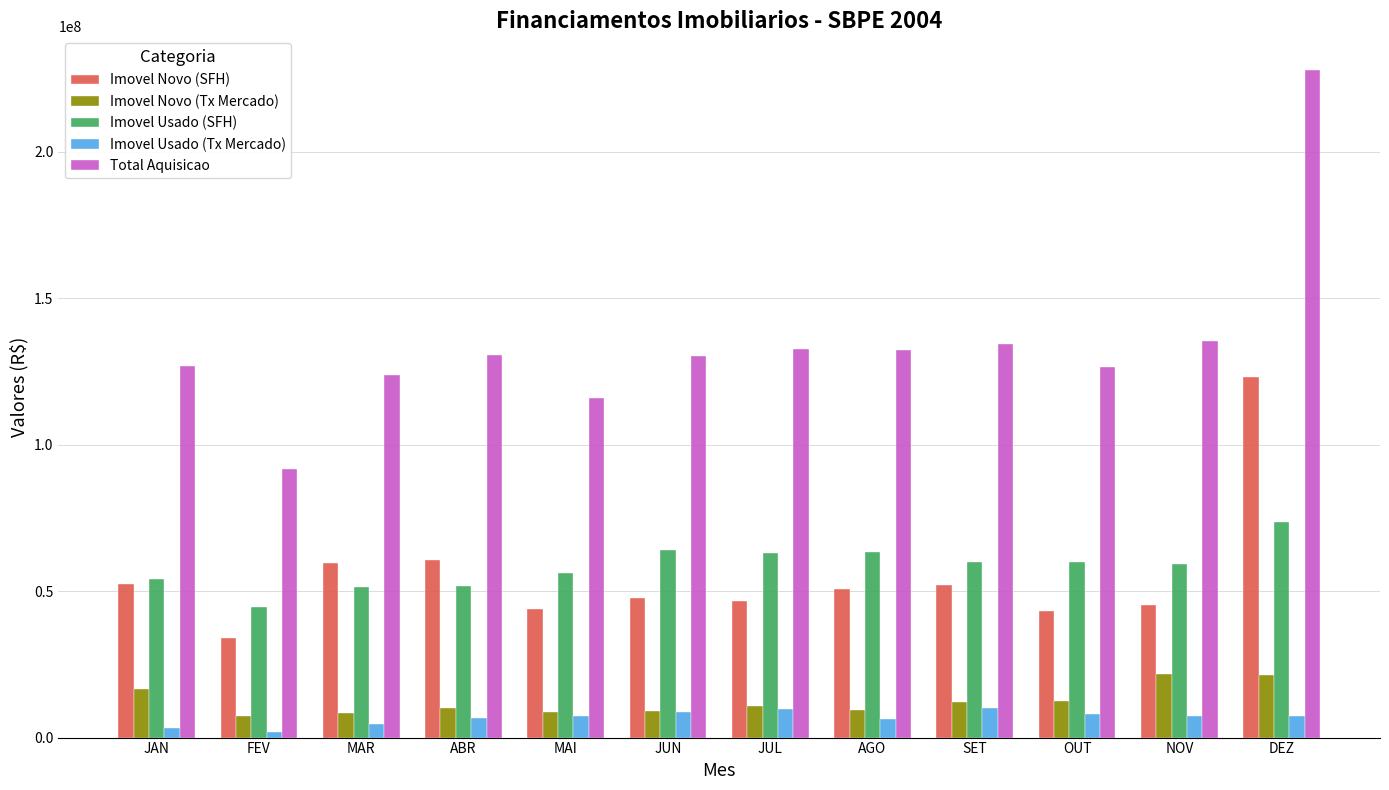

Rank the series by their maximum value, from highest to lowest.

Total Aquisicao, Imovel Novo (SFH), Imovel Usado (SFH), Imovel Novo (Tx Mercado), Imovel Usado (Tx Mercado)